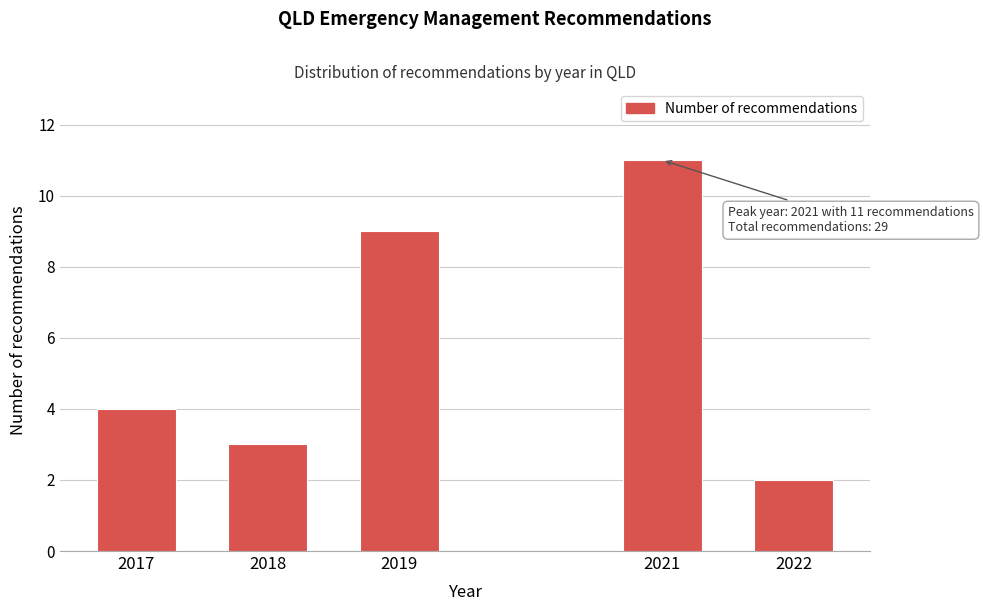

Reading left to right, what are all the values shown in this chart?

2017=4	2018=3	2019=9	2021=11	2022=2